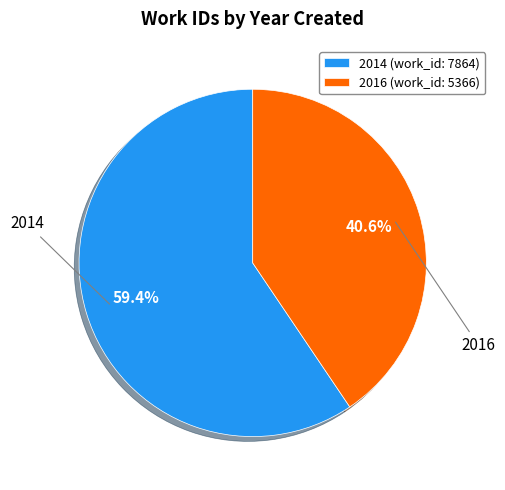

Is 2014 the majority of the pie?

Yes